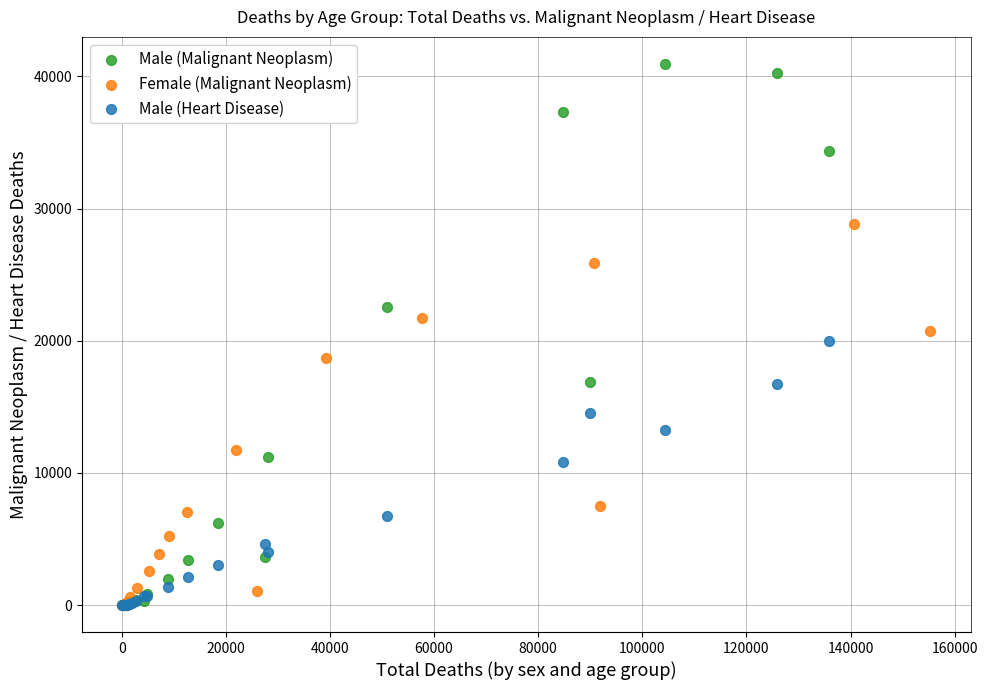

Which series contains the highest Y value?

Male (Malignant Neoplasm)